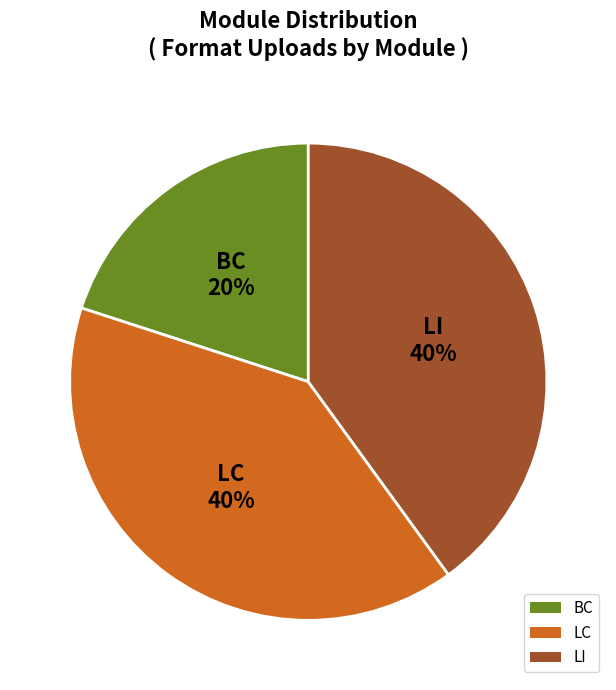

To the nearest percent, what is the average slice percentage?

33%